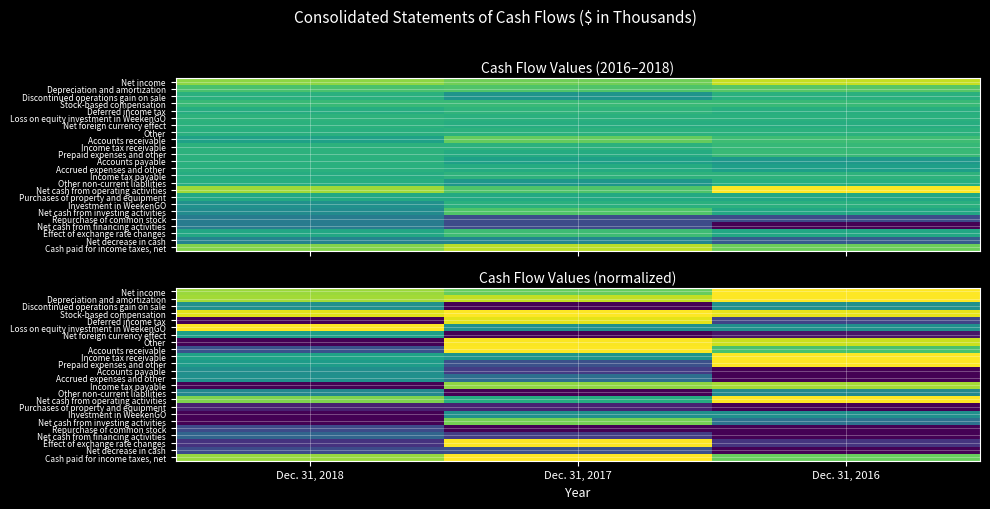

What value does the Cash paid for income taxes, net series have at Dec. 31, 2016?

0.5